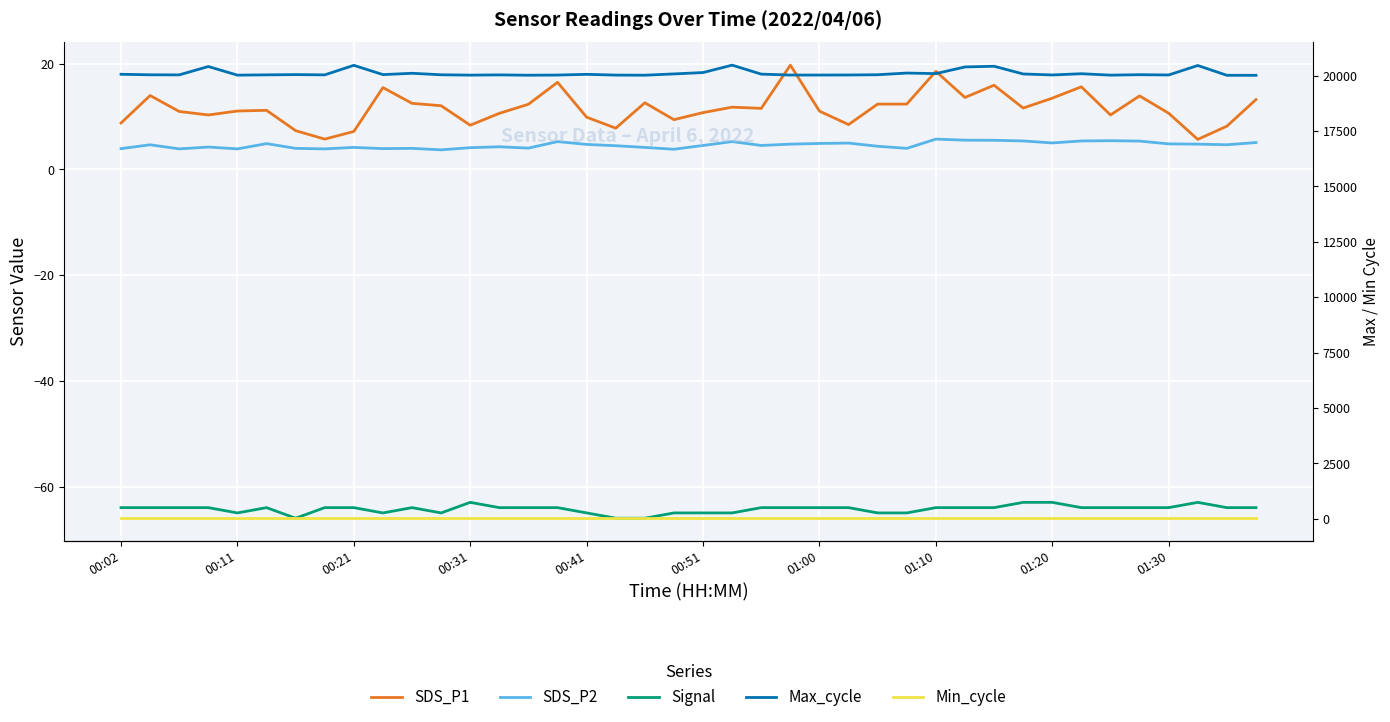

What position from the left is 39?

40